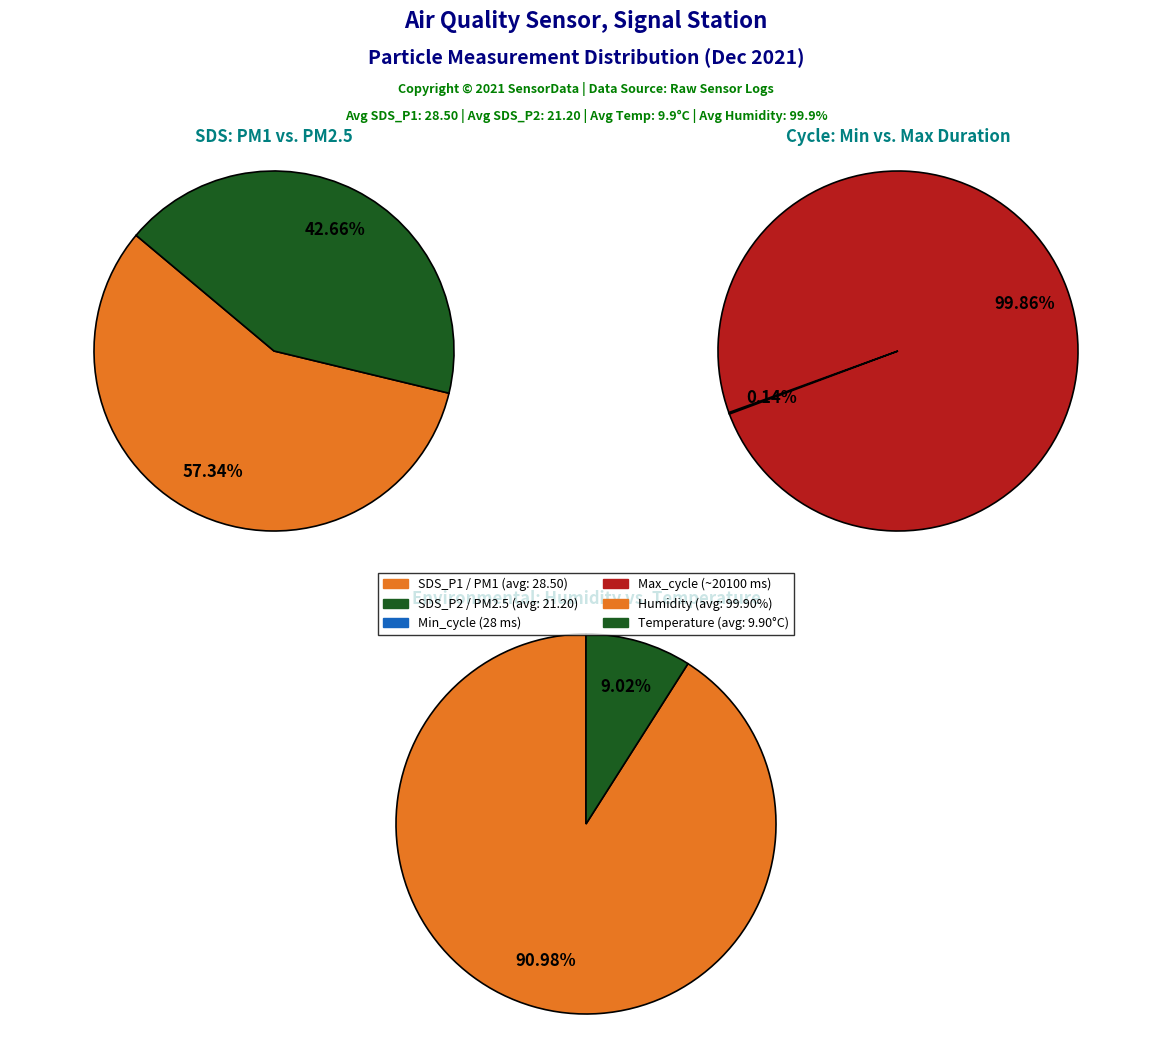

Does Humidity_mean account for over 50% of the chart?

Yes